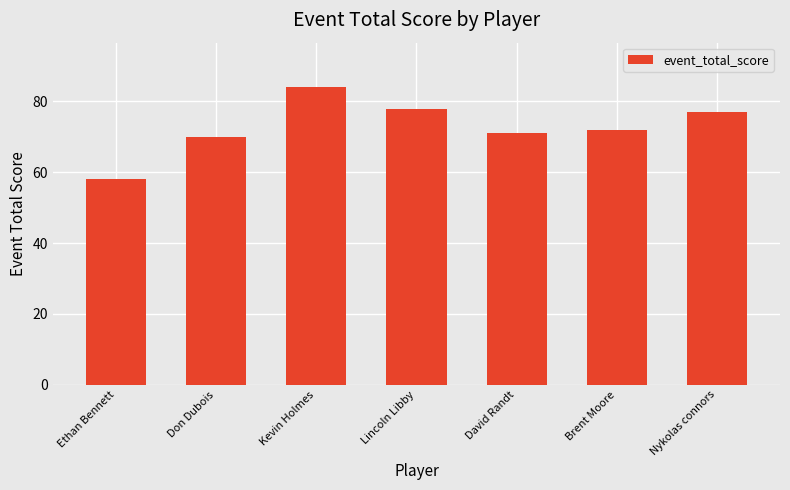

Which label corresponds to the smallest value in the chart?

Ethan Bennett